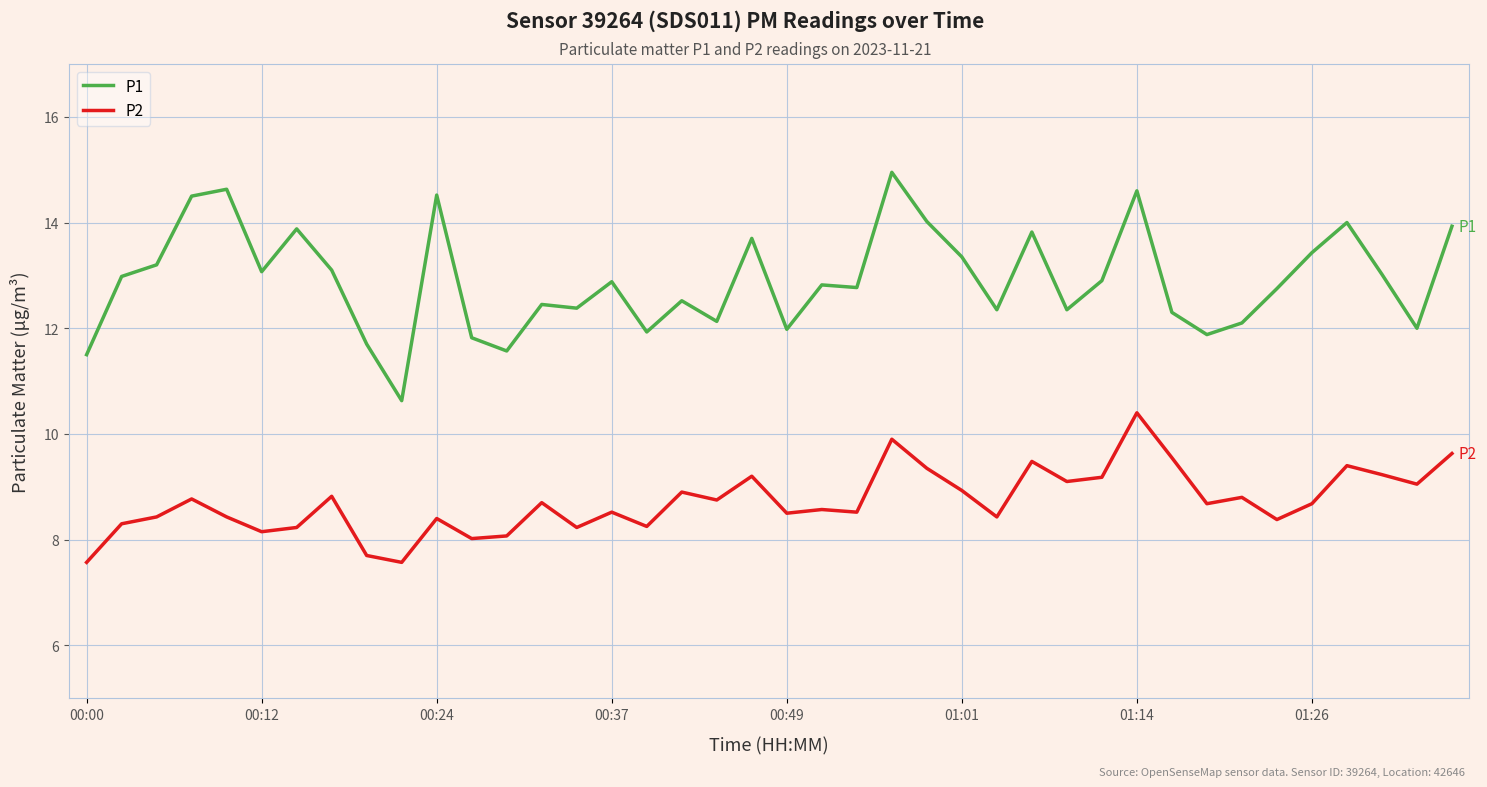

True or false: P1 has more than 1 points higher than both neighbors.

True